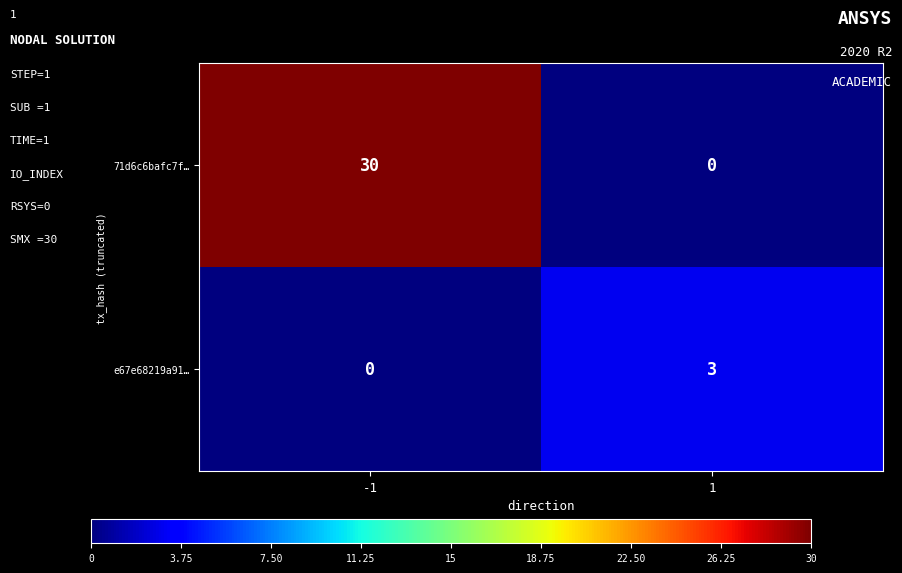

Rank the series at 1 from lowest to highest value.

71d6c6bafc7f…, e67e68219a91…